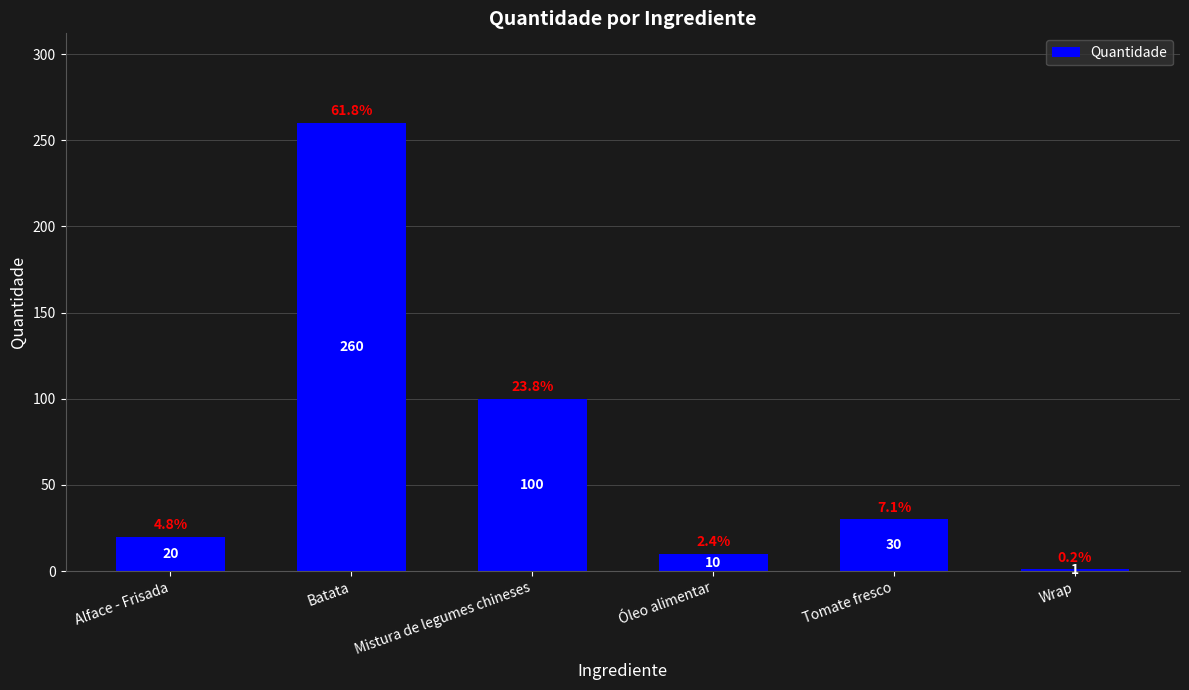

What position from the right is Tomate fresco?

2